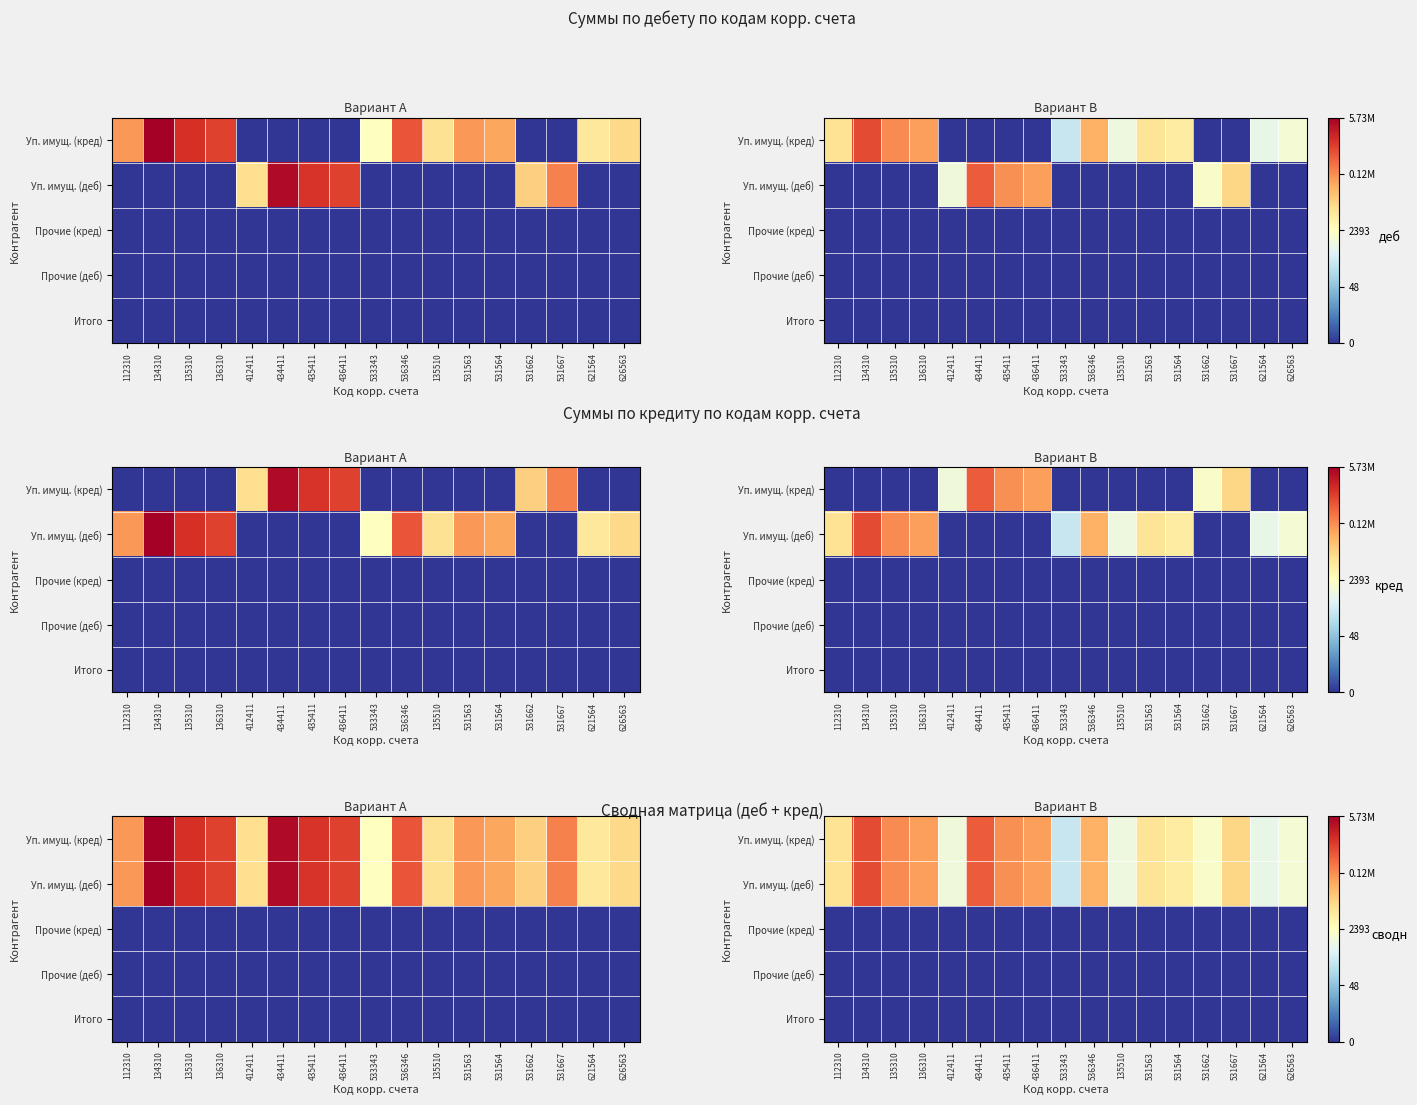

How many data points in Уп. имущ. (кред) are less than 9?

7